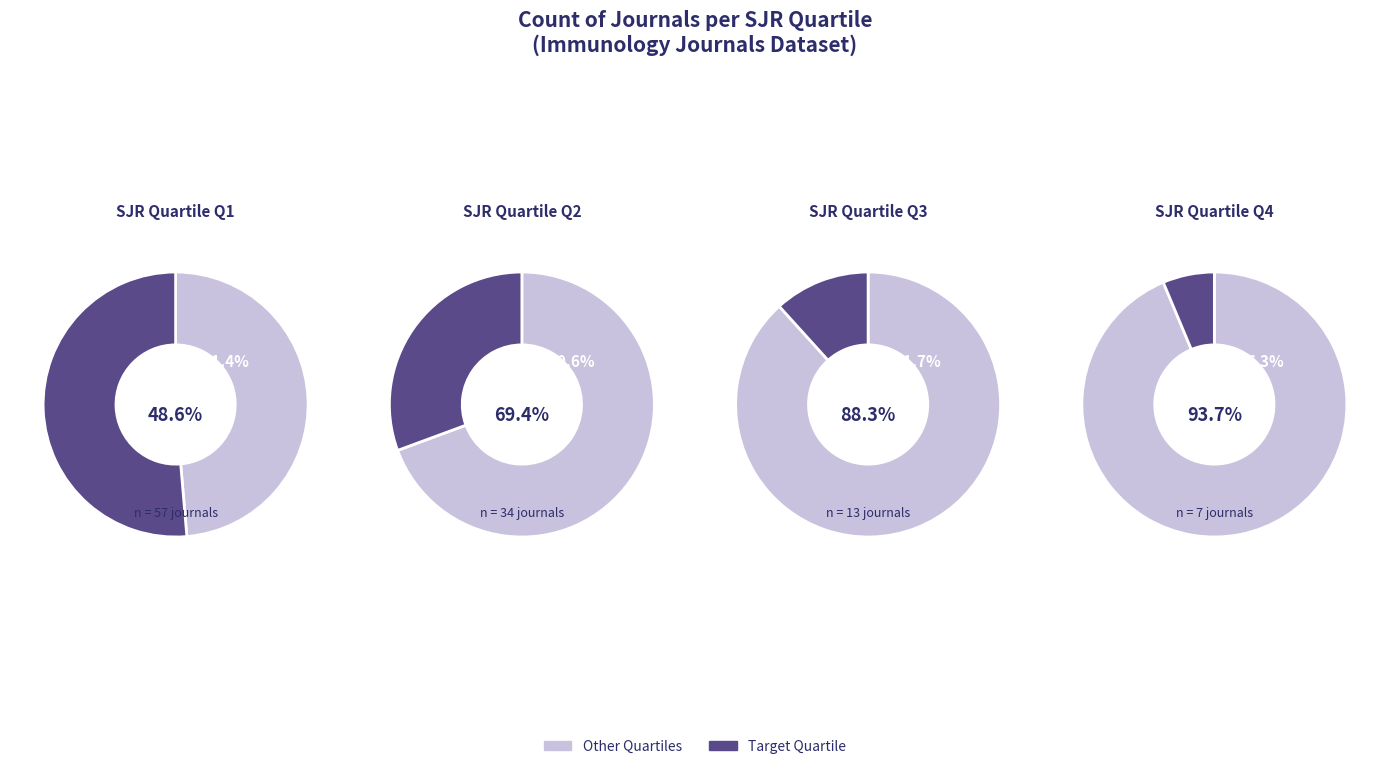

The 2 slice represents 12% of the pie. True or false?

True